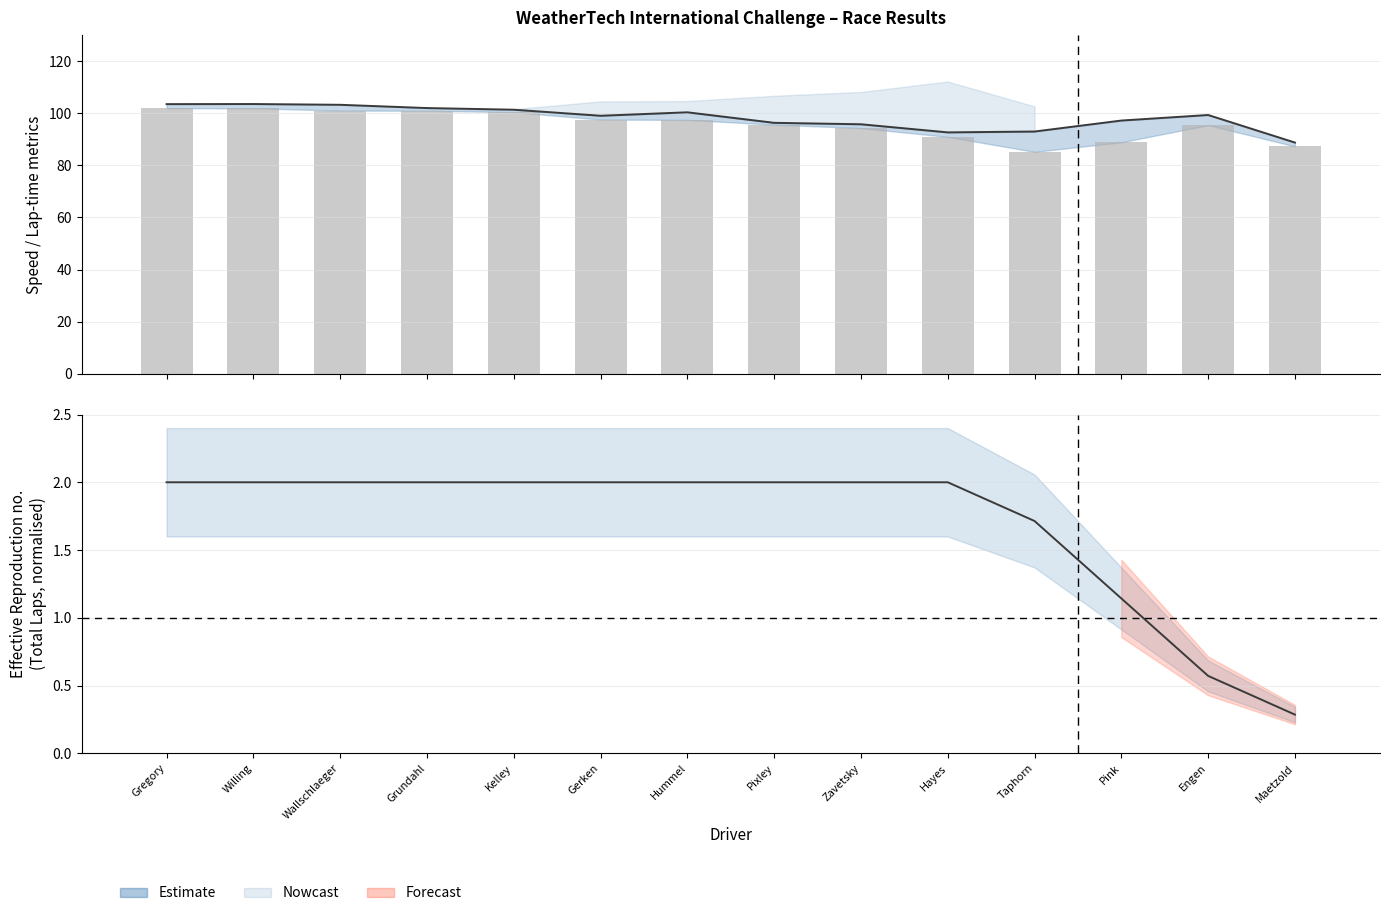

At which label does Avg Speed reach its minimum?

Taphorn